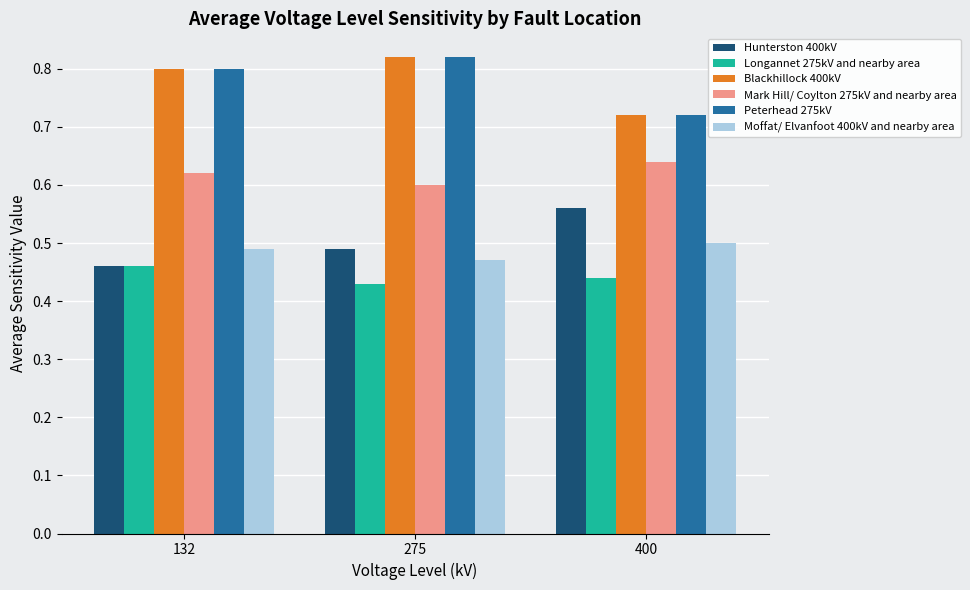

What is the total value across all series at 400?

3.6